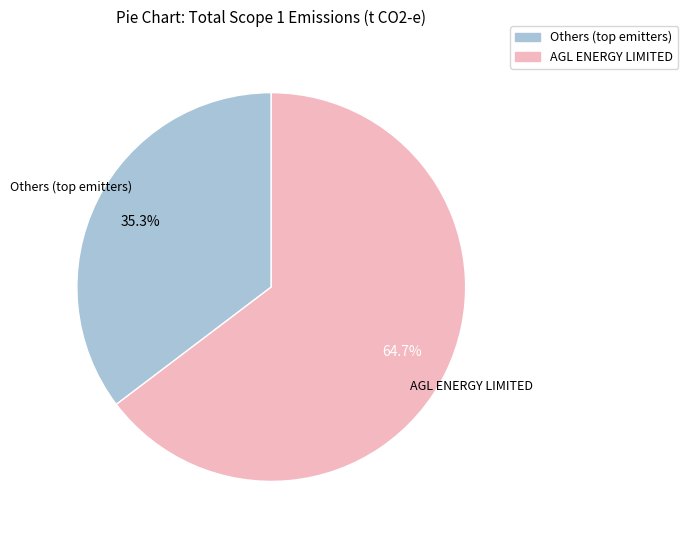

Rank the categories by value from highest to lowest.

AGL ENERGY LIMITED, Others (top emitters)